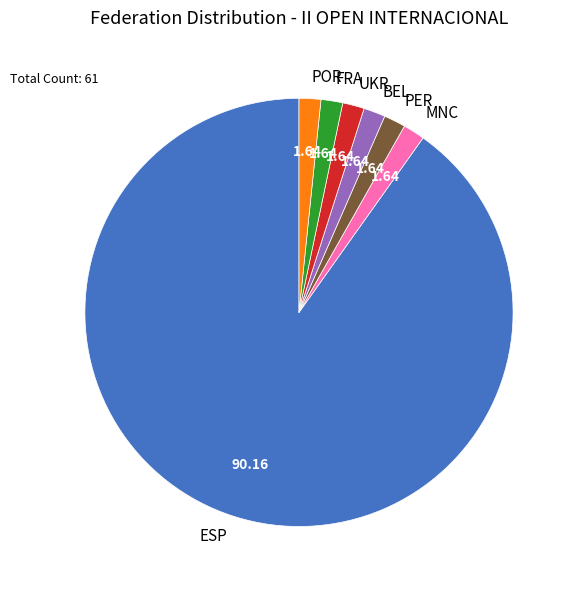

How many segments does this pie chart have?

7